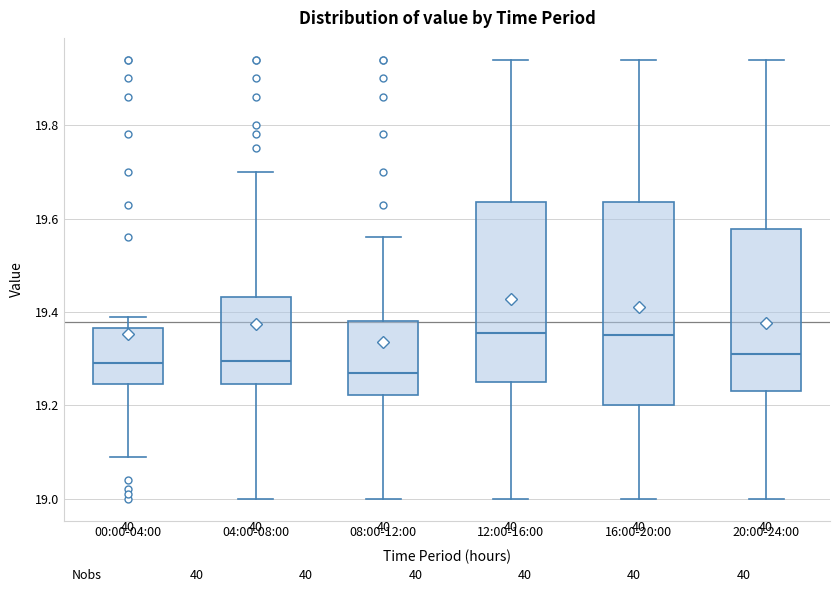

Comparing the boxes themselves (not the whiskers), which one is the tallest?

16:00-20:00